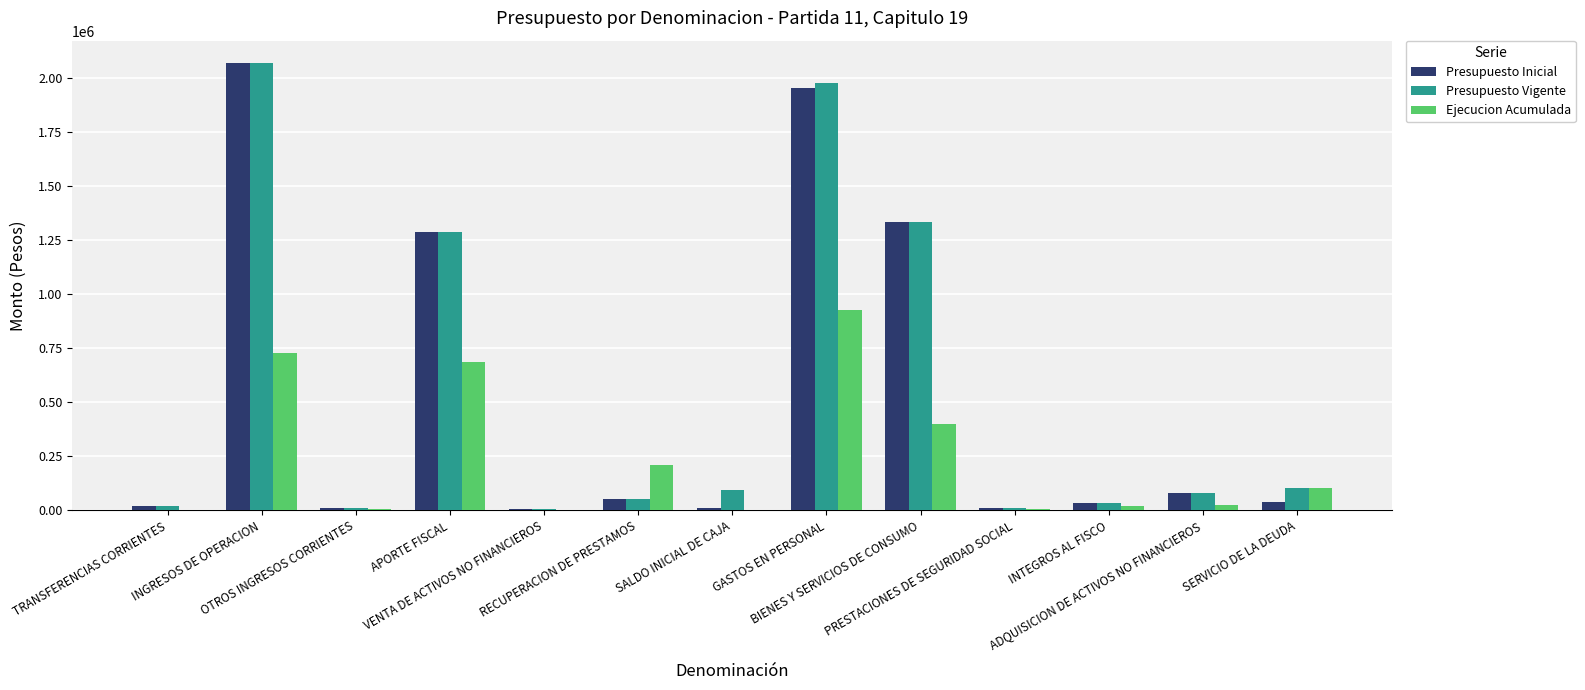

What is the sum of all Presupuesto Inicial values?

6917746